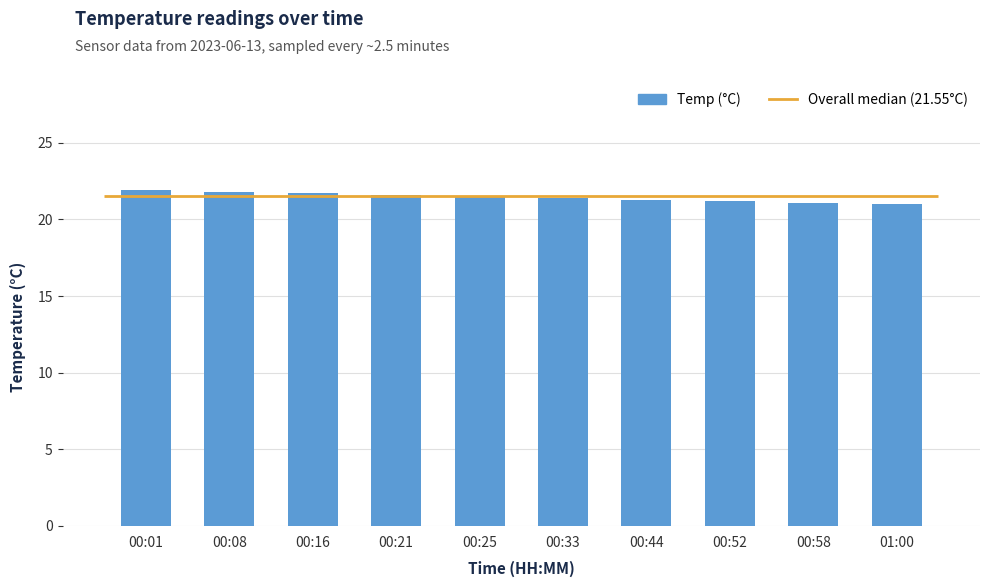

What is the ratio of the value at 01:00 to the value at 00:44?

1.0